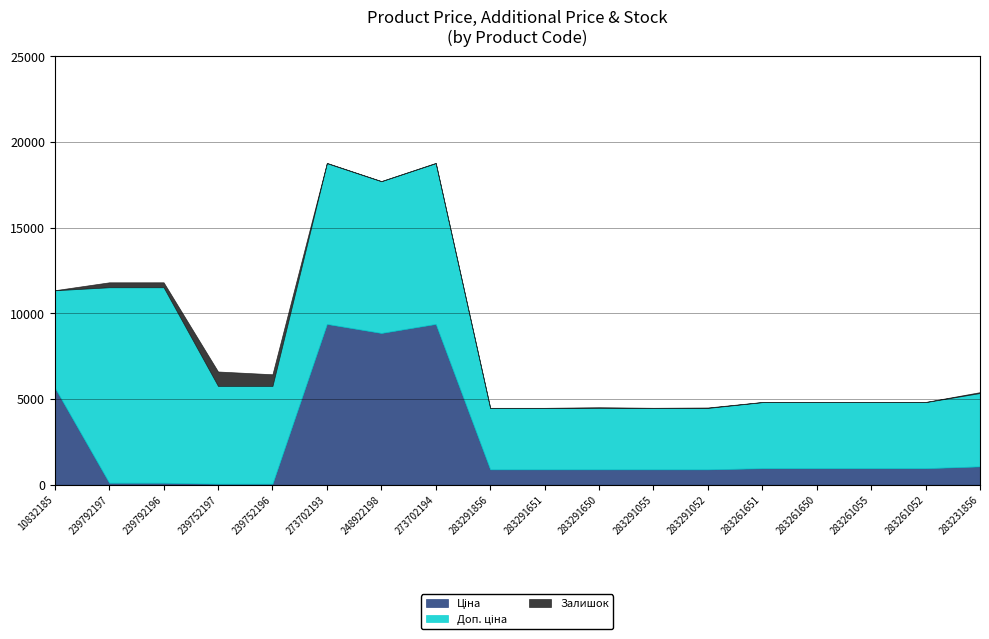

True or false: Ціна has more than 0 interior local peaks.

True